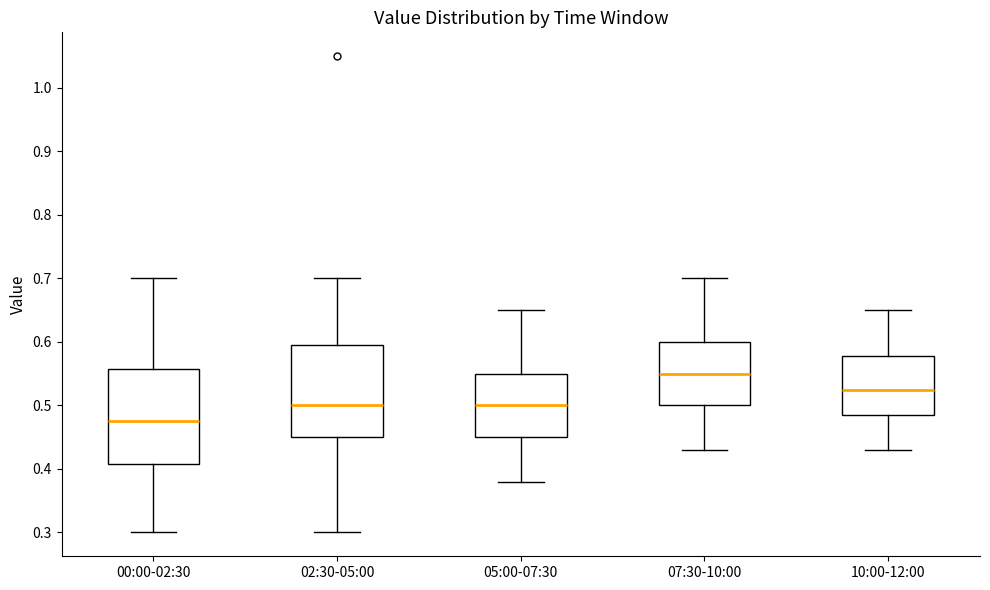

Reading left to right, transcribe this box plot: for each box, give where its median line is, the range the box spans, and where its two whiskers end, as read against the y-axis. The values are not printed on the chart, so give them approximately, as read against the axis.

00:00-02:30: median 0.48, box 0.41 to 0.56, whiskers 0.30 to 0.70
02:30-05:00: median 0.50, box 0.45 to 0.60, whiskers 0.30 to 0.70
05:00-07:30: median 0.50, box 0.45 to 0.55, whiskers 0.38 to 0.65
07:30-10:00: median 0.55, box 0.50 to 0.60, whiskers 0.43 to 0.70
10:00-12:00: median 0.53, box 0.49 to 0.58, whiskers 0.43 to 0.65